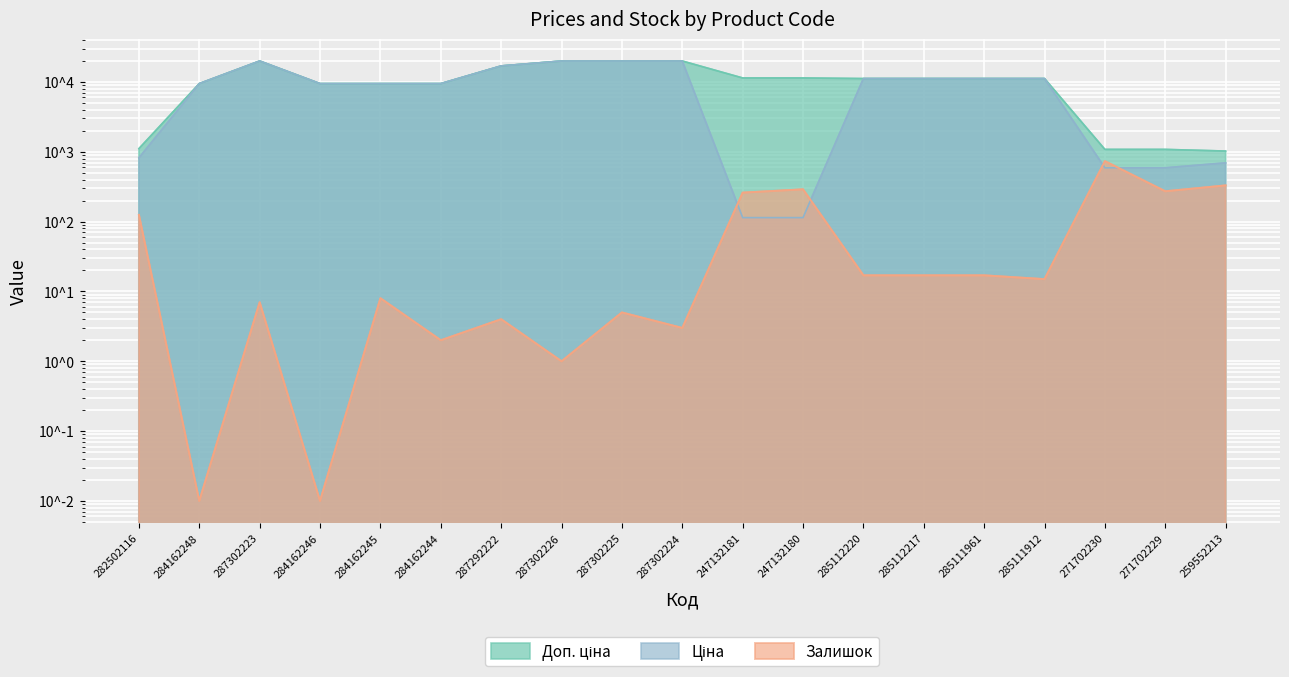

What is the highest value of the Доп. ціна series?

19964.2